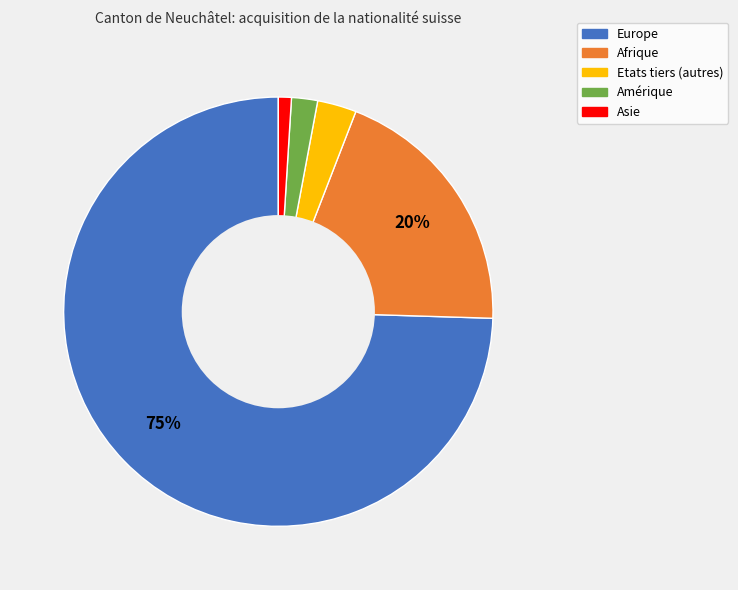

Rank the categories by value from lowest to highest.

Asie, Amérique, Etats tiers (autres), Afrique, Europe